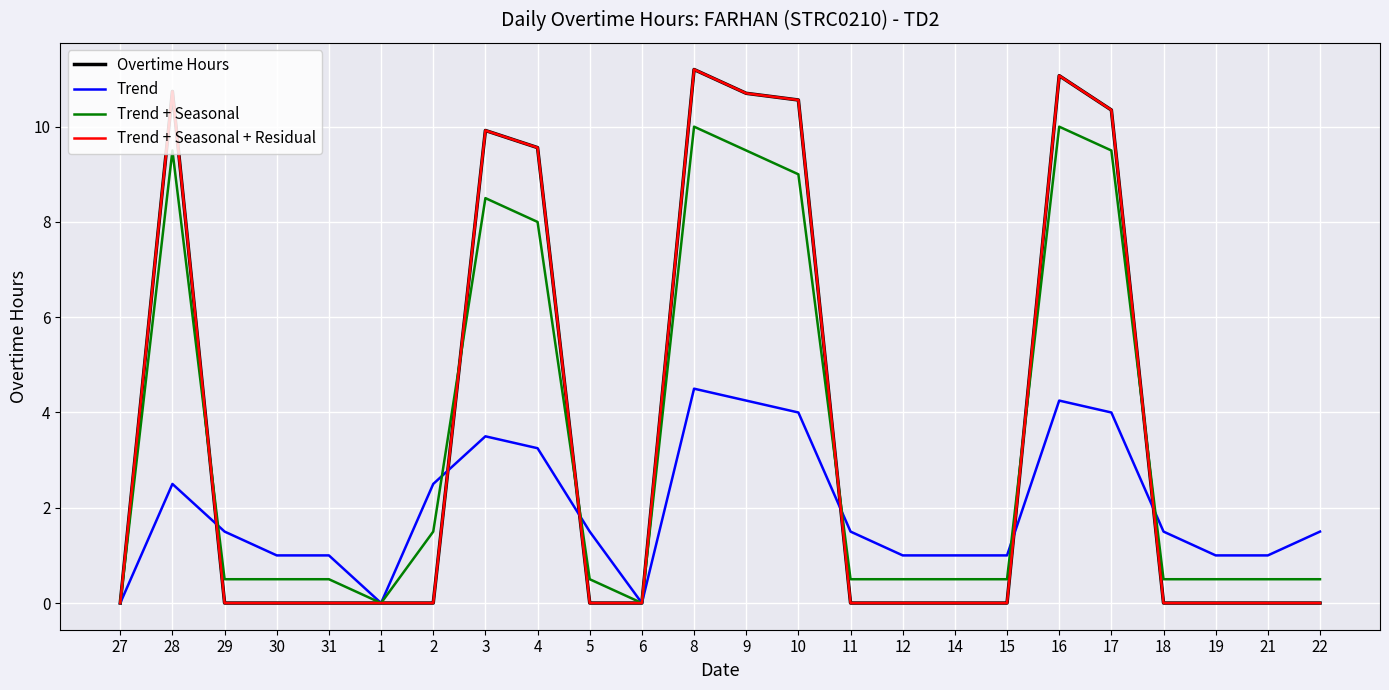

List the labels in order of Trend + Seasonal + Residual value, smallest first.

27, 29, 30, 31, 1, 2, 5, 6, 11, 12, 14, 15, 18, 19, 21, 22, 4, 3, 17, 10, 9, 28, 16, 8